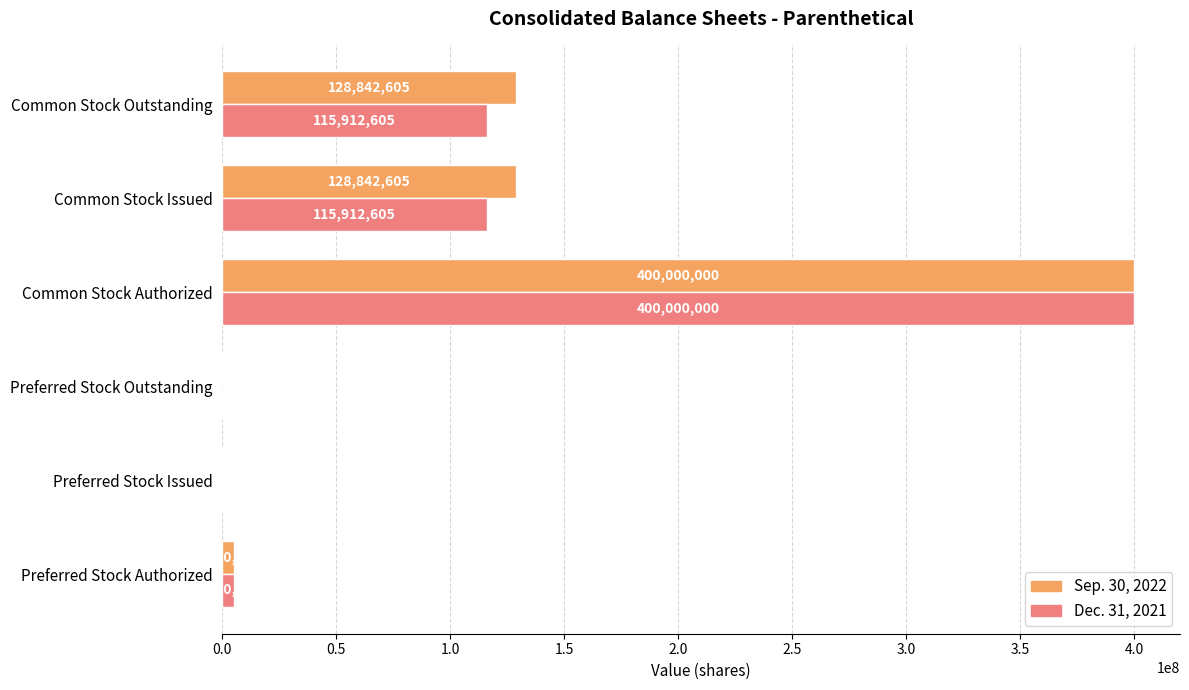

The Sep. 30, 2022 series shows 131595531 at Preferred Stock Issued. True or false?

False